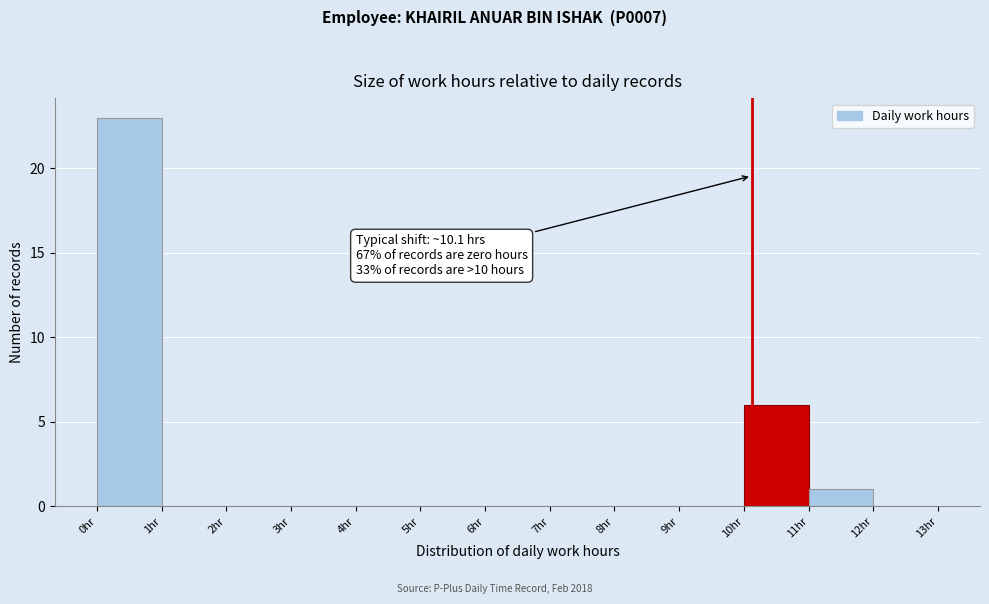

Over which range of the x-axis is the bar tallest?

0 to 1